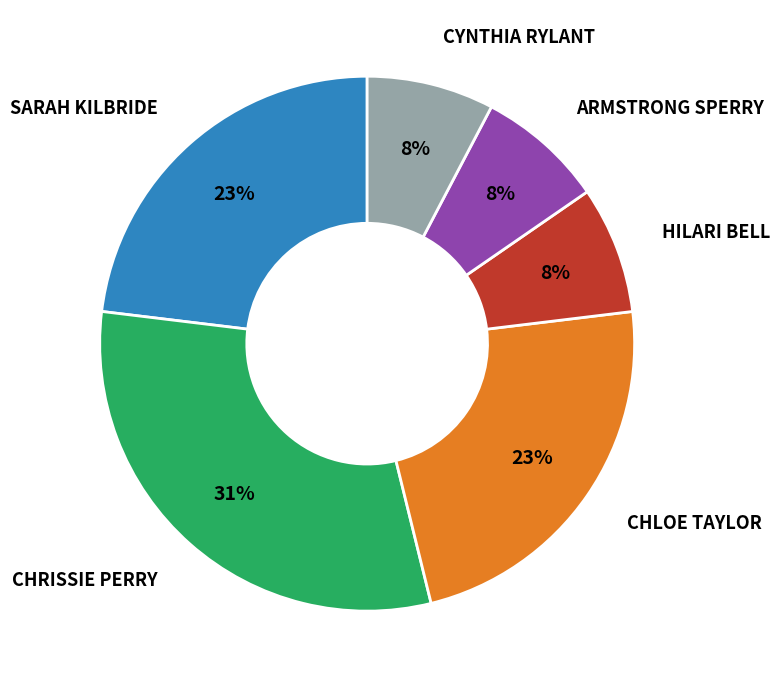

To the nearest percent, what is the difference between the largest and smallest slice percentages?

23%